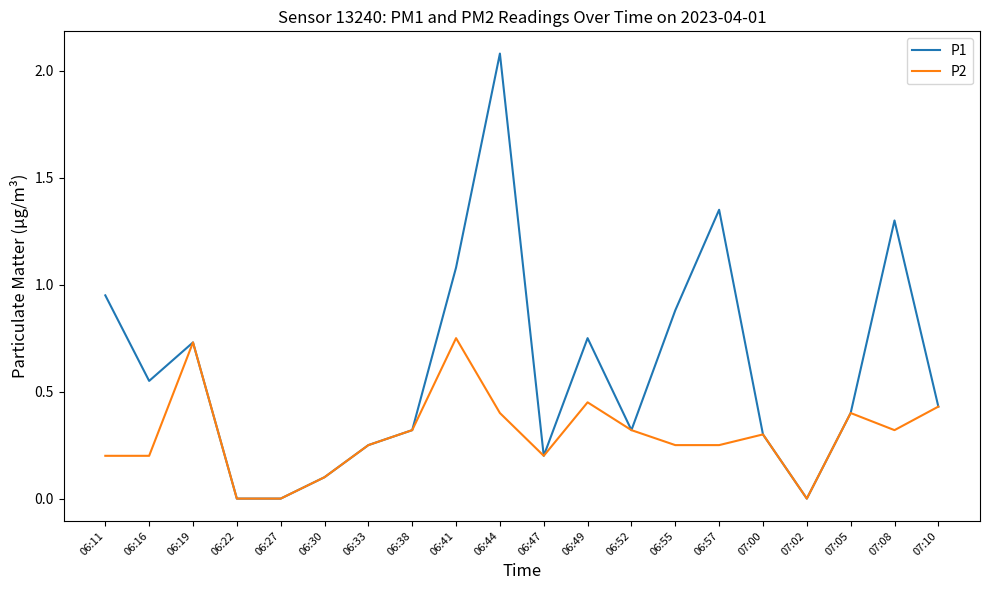

What is the maximum value shown in the chart?

2.1